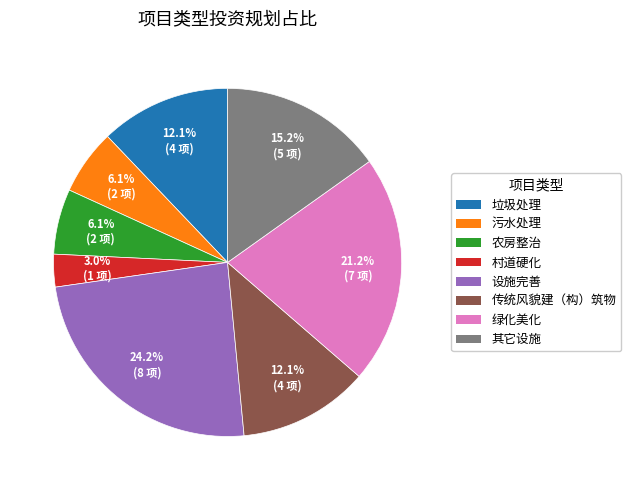

Which has a higher value, 其它设施 or 绿化美化?

绿化美化